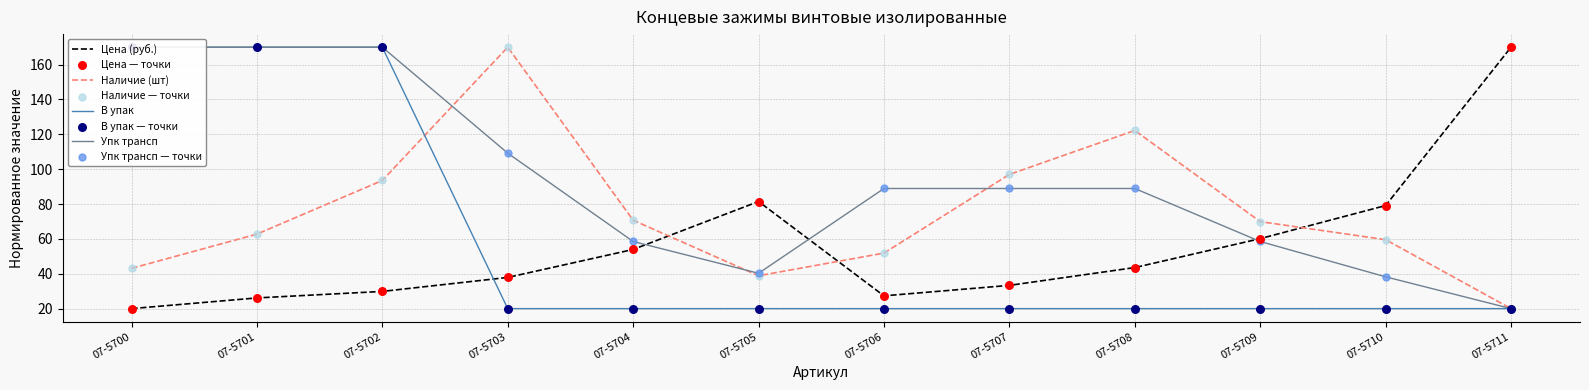

Which series has the largest total across all categories?

Упк трансп